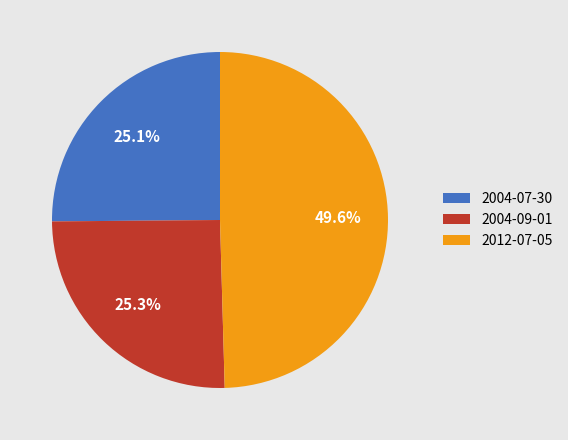

What percentage do 2012-07-05 and 2004-09-01 together represent?

74.9%